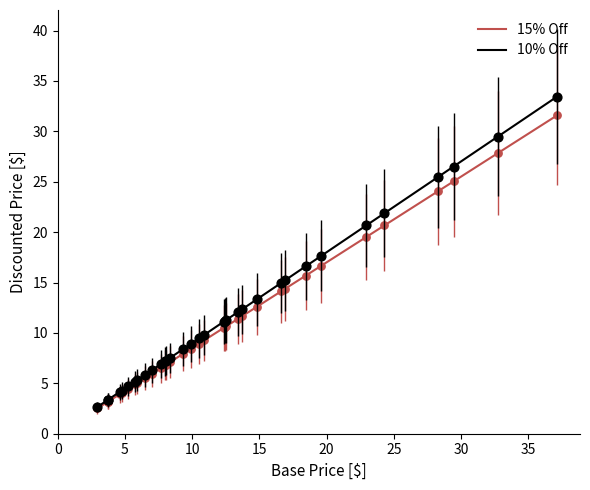

List the series in order of their peak value, highest first.

10% Off, 15% Off